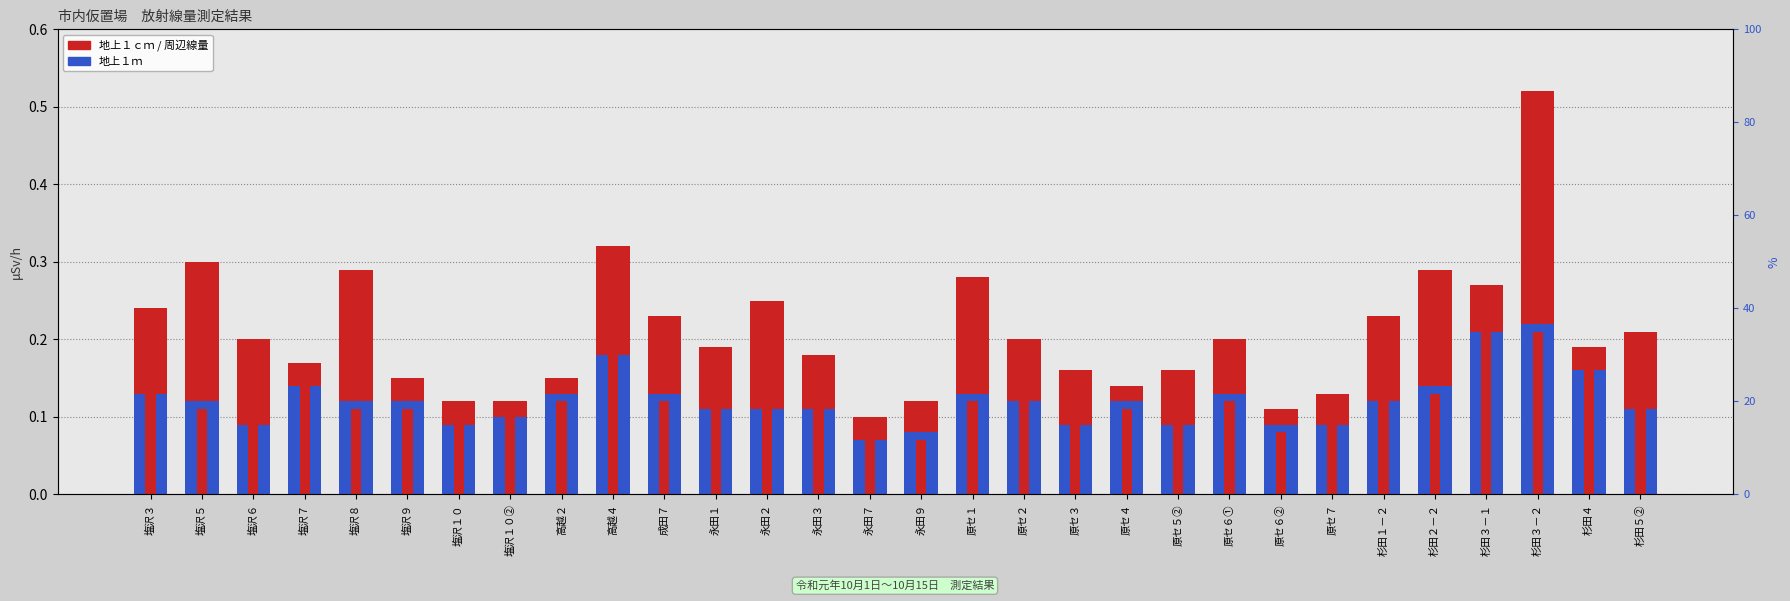

How many groups of bars are there?

30